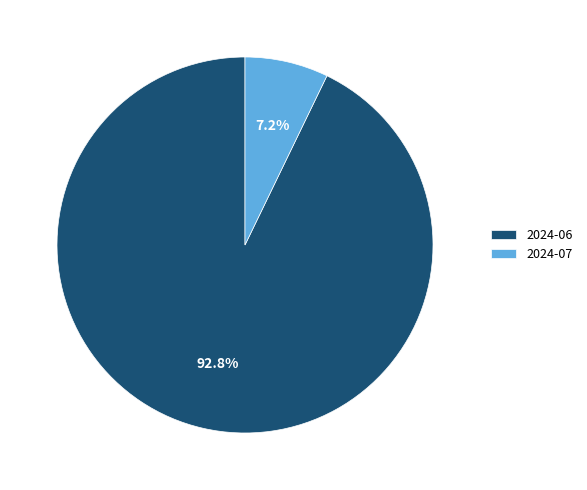

Does 2024-06 represent more than half of the total?

Yes